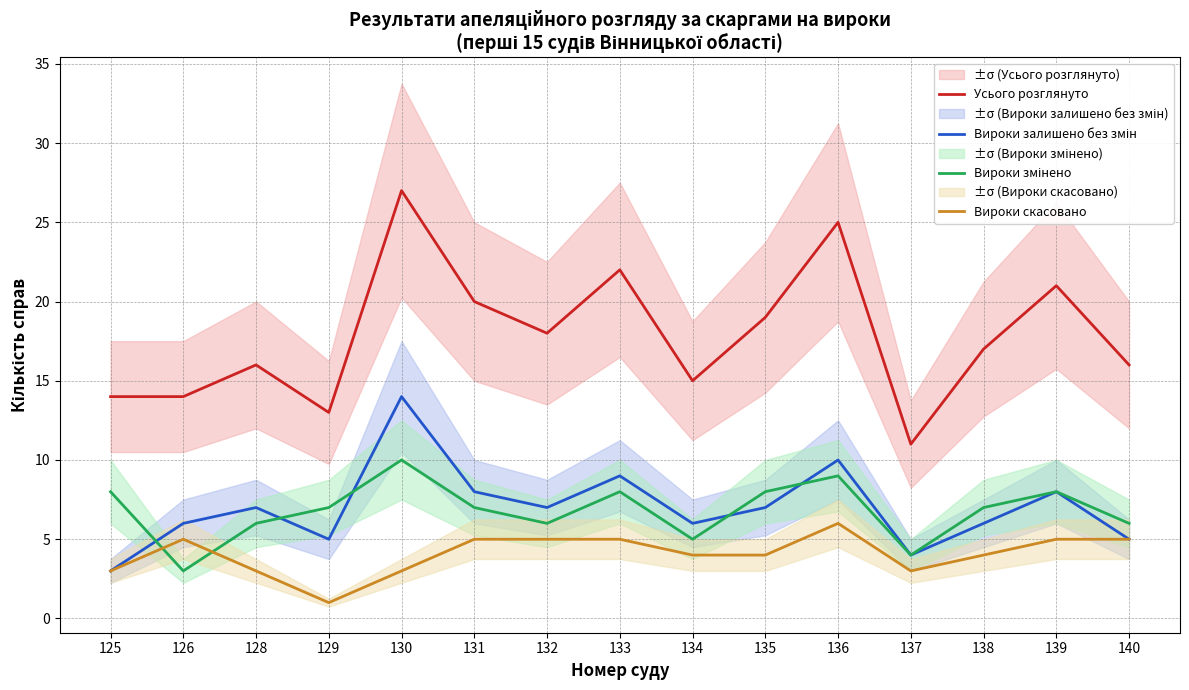

Which category has the lowest value in the Вироки скасовано series?

129